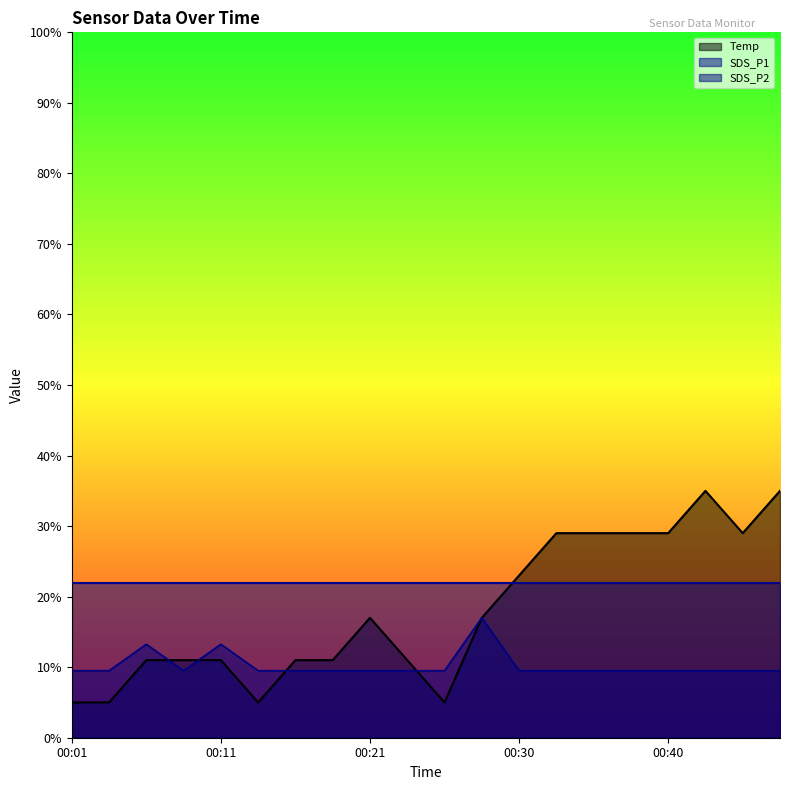

How many intersections are there between SDS_P2 and Temp?

5